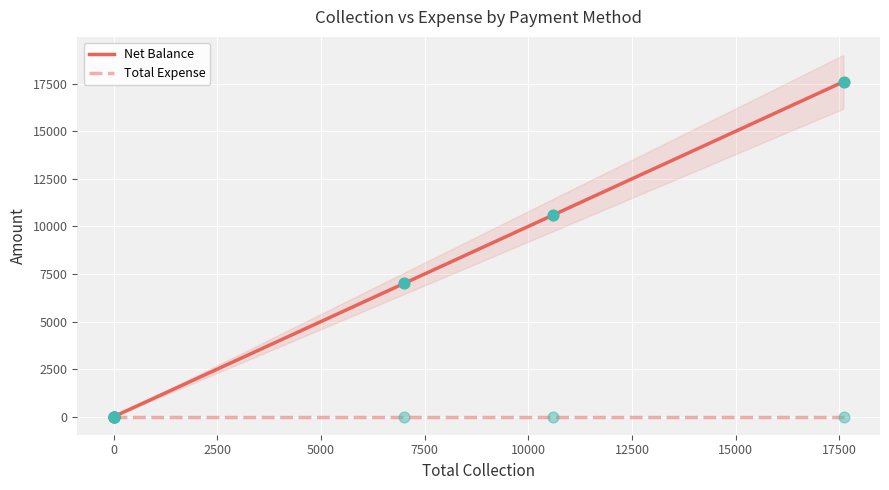

Which series has the largest total across all categories?

Net Balance